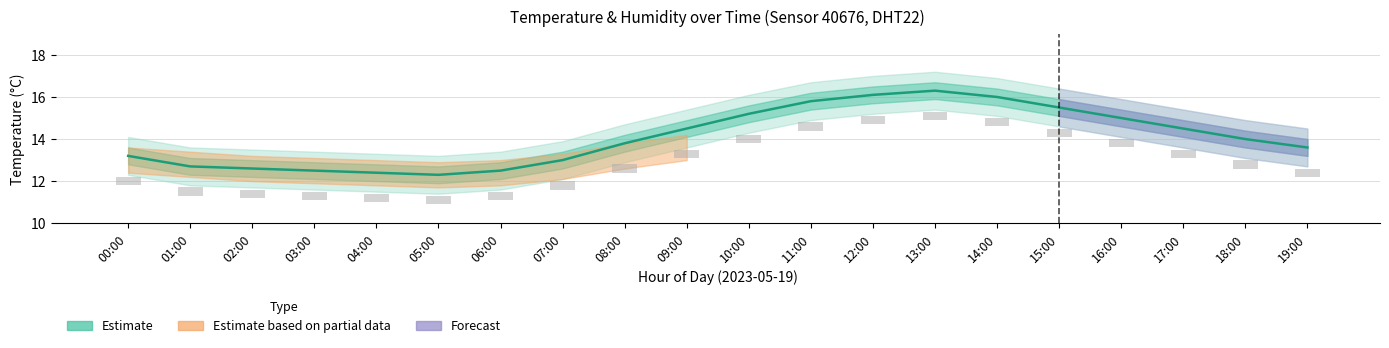

List the series in order of their overall mean, lowest first.

humidity (bars), temperature